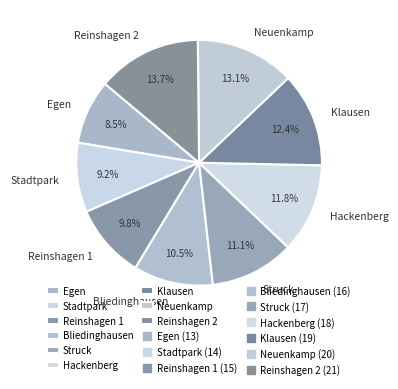

What percentage do Klausen and Struck together represent?

23.5%